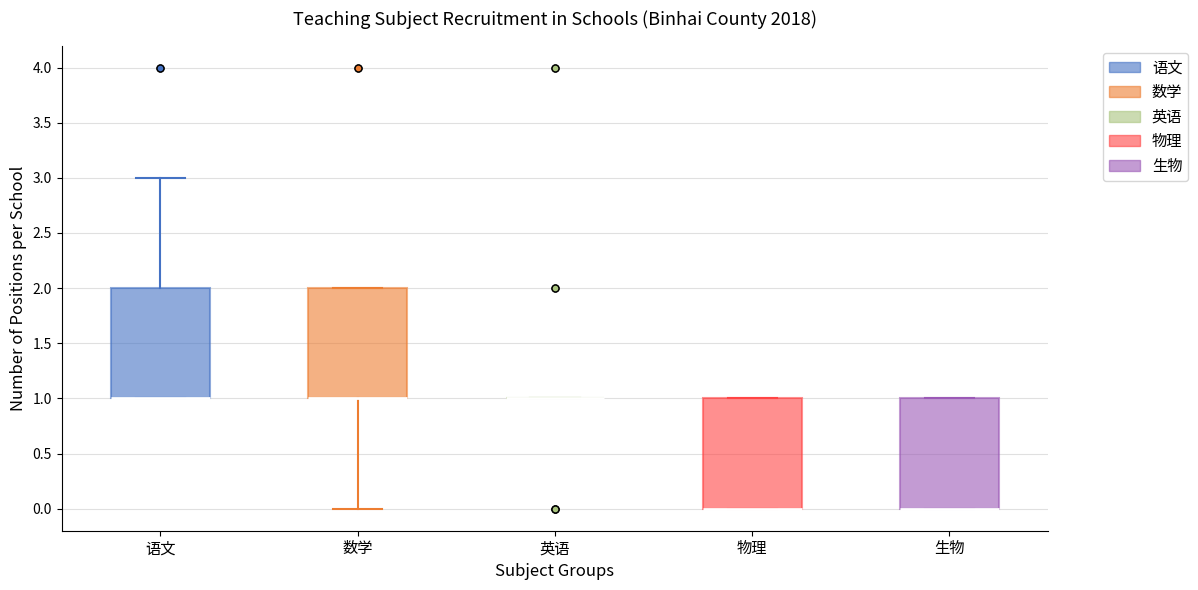

Reading left to right, transcribe this box plot: for each box, give where its median line is, the range the box spans, and where its two whiskers end, as read against the y-axis. The values are not printed on the chart, so give them approximately, as read against the axis.

语文: median 1 (drawn on the box's lower edge), box 1 to 2, whiskers 1 to 3
数学: median 1 (drawn on the box's lower edge), box 1 to 2, whiskers 0 to 2
英语: box collapsed to a line at 1, whiskers 1 to 1
物理: median 0 (drawn on the box's lower edge), box 0 to 1, whiskers 0 to 1
生物: median 0 (drawn on the box's lower edge), box 0 to 1, whiskers 0 to 1